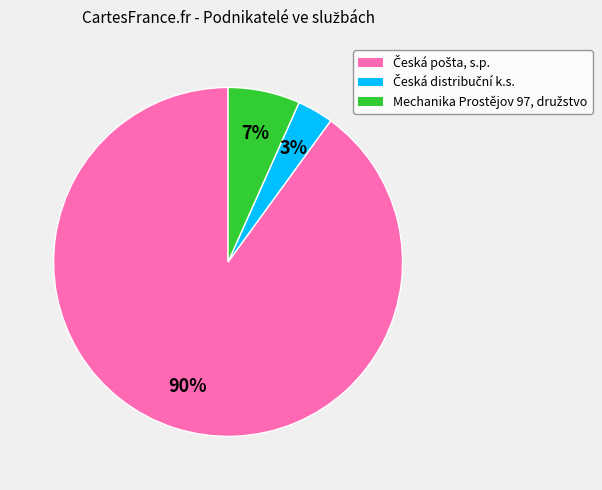

To the nearest percent, what is the average slice percentage?

33%